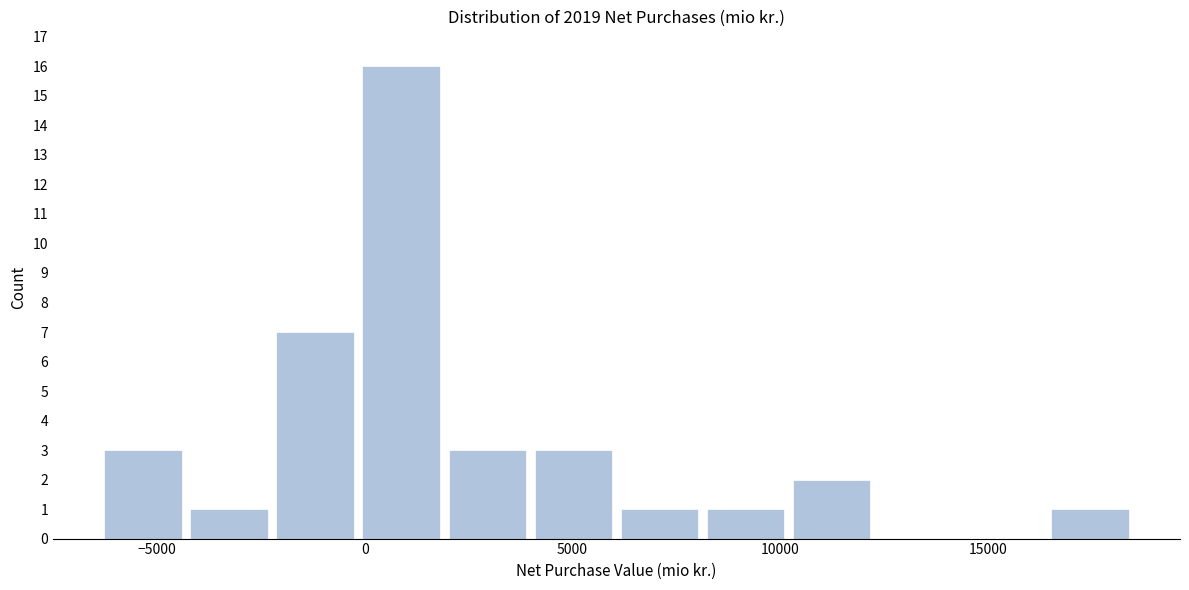

How tall is the bar that spans 2000 to 4000 on the x-axis? Neither the bar edges nor the heights are printed on the chart, so give them approximately, as read against the axes.

3